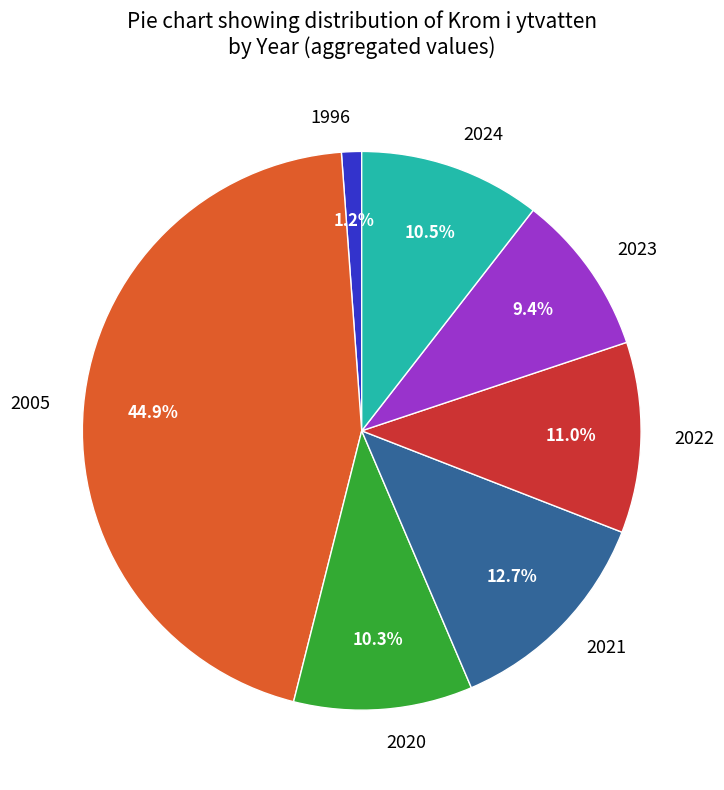

Which slice is the smallest?

1996